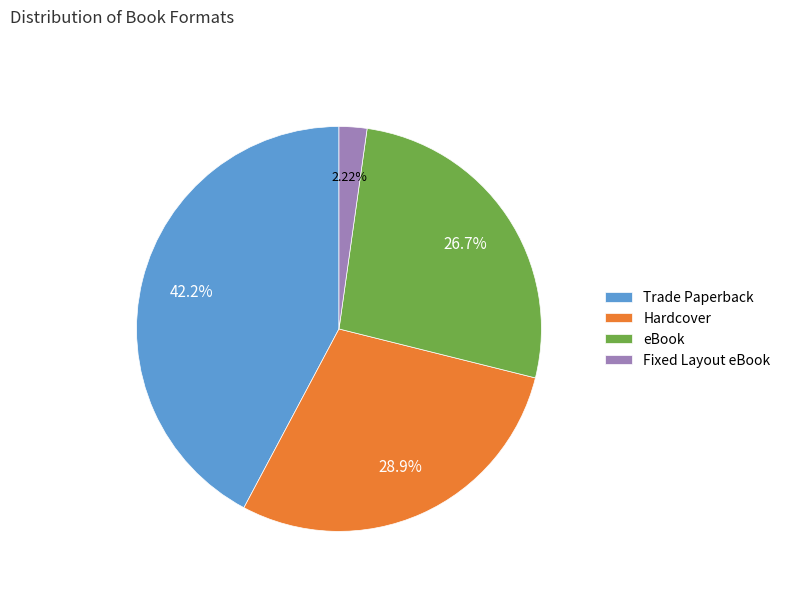

Do Hardcover and Trade Paperback together represent more than half of the pie?

Yes